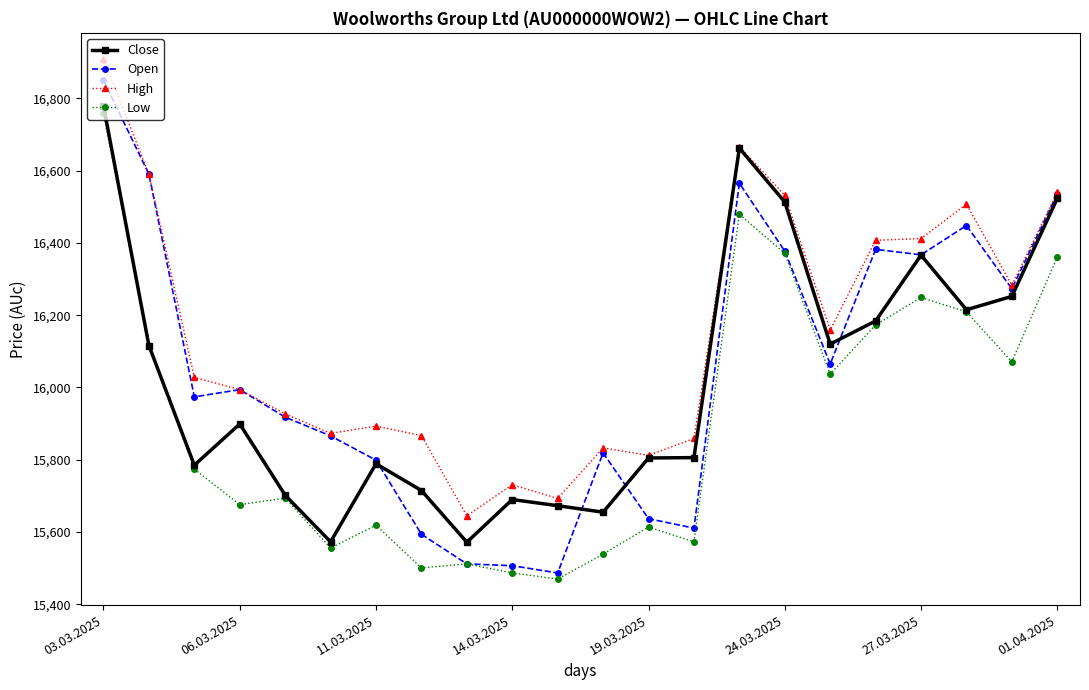

Which series has the largest total across all categories?

High